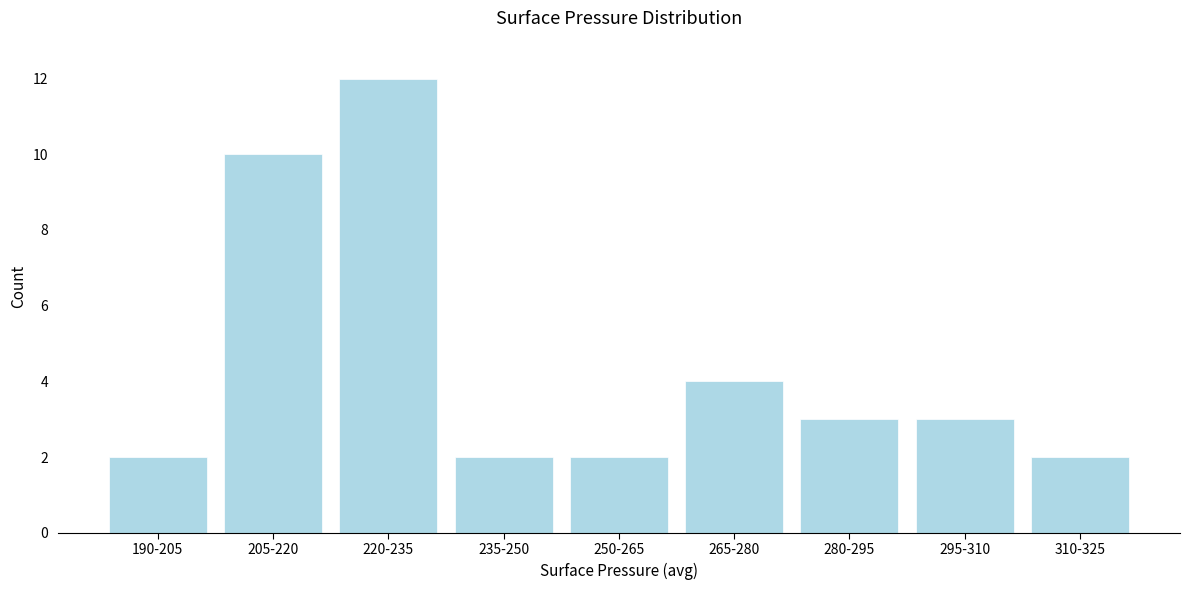

Reading left to right, extract all data points from this chart.

2	10	12	2	2	4	3	3	2